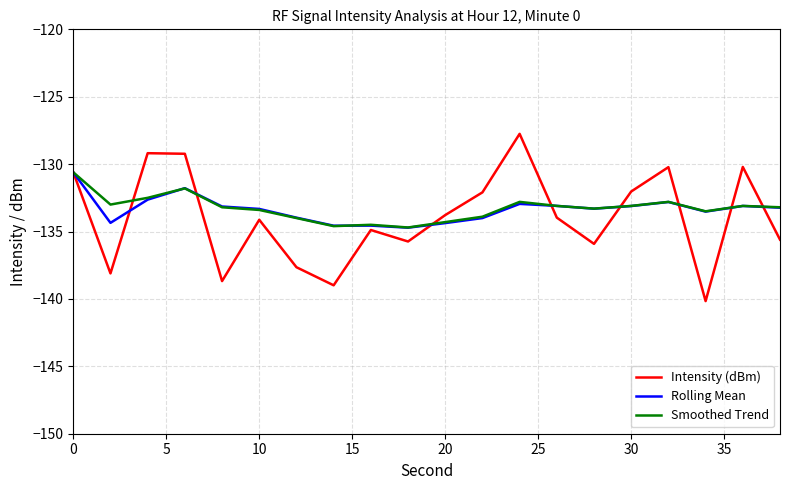

What is the difference between the maximum and minimum values in the Smoothed Trend series?

4.1